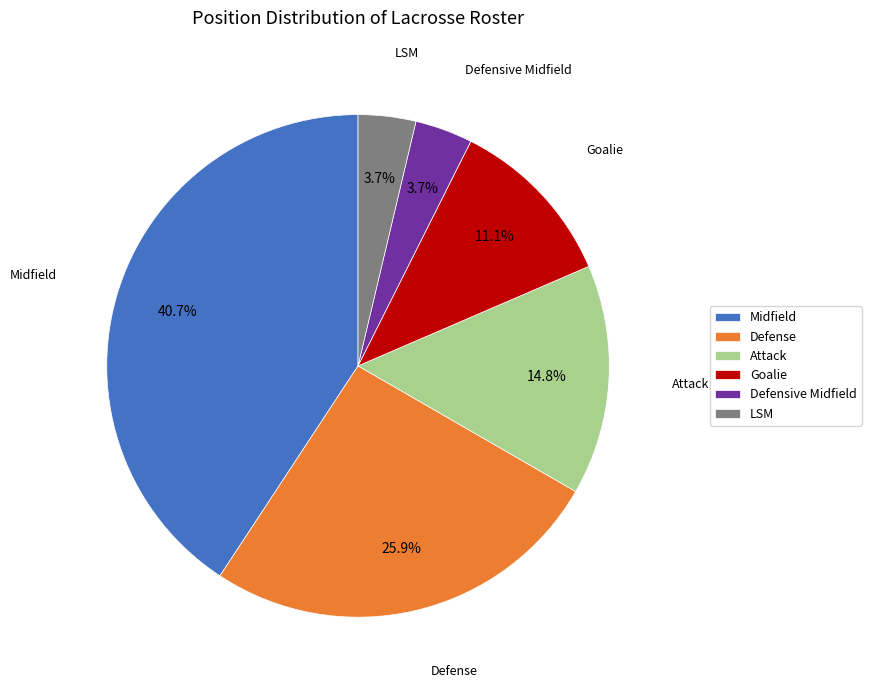

What is the largest slice in the pie chart?

Midfield